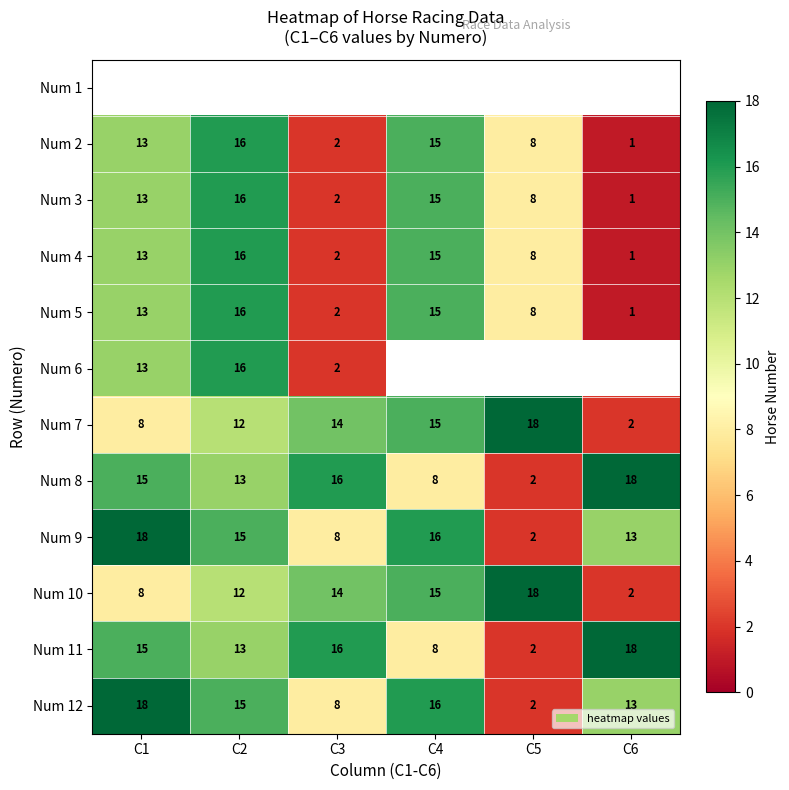

The Num 9 series shows 10.9 at C4. True or false?

False